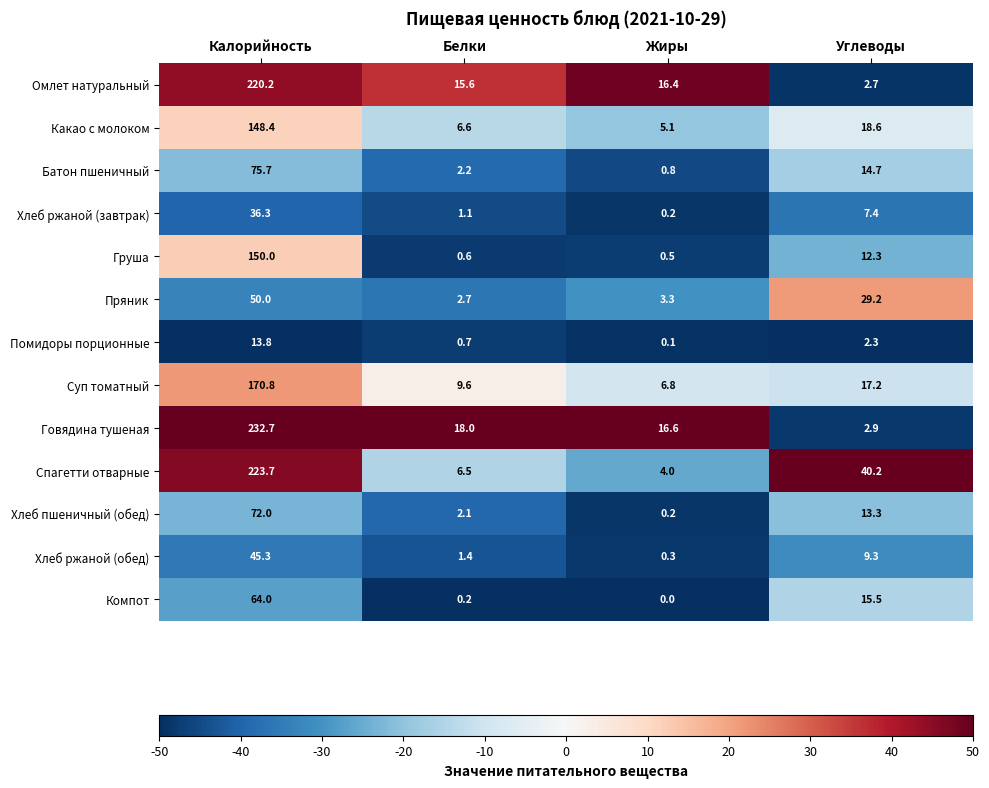

The Спагетти отварные series shows 223.7 at Калорийность. True or false?

True